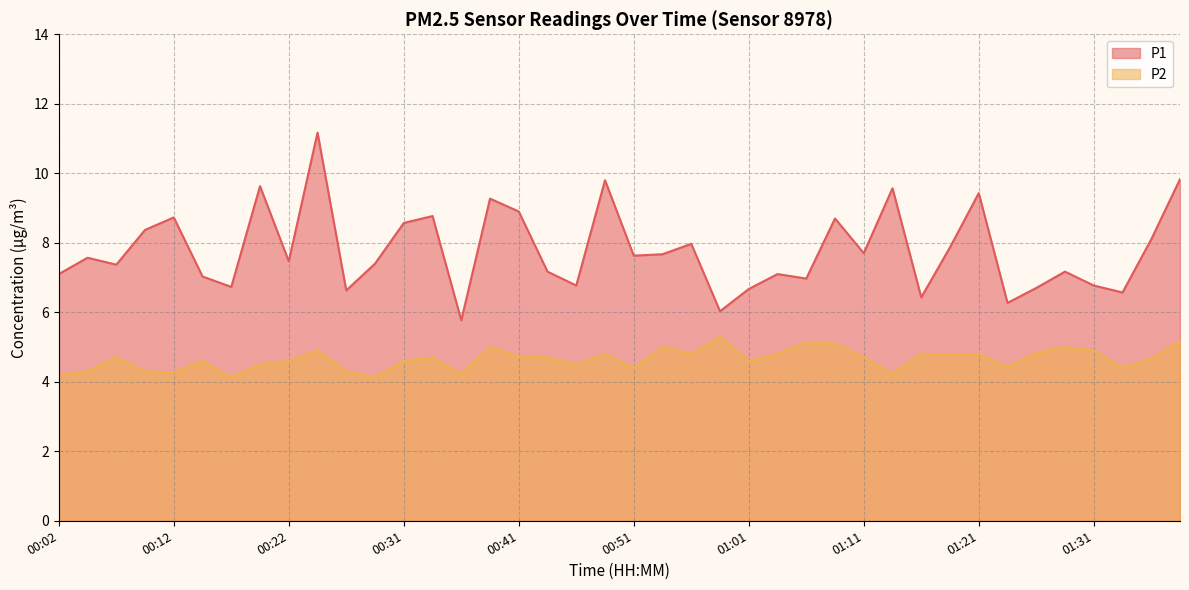

What is the value of the P2 point at the 17th from the left?

4.7